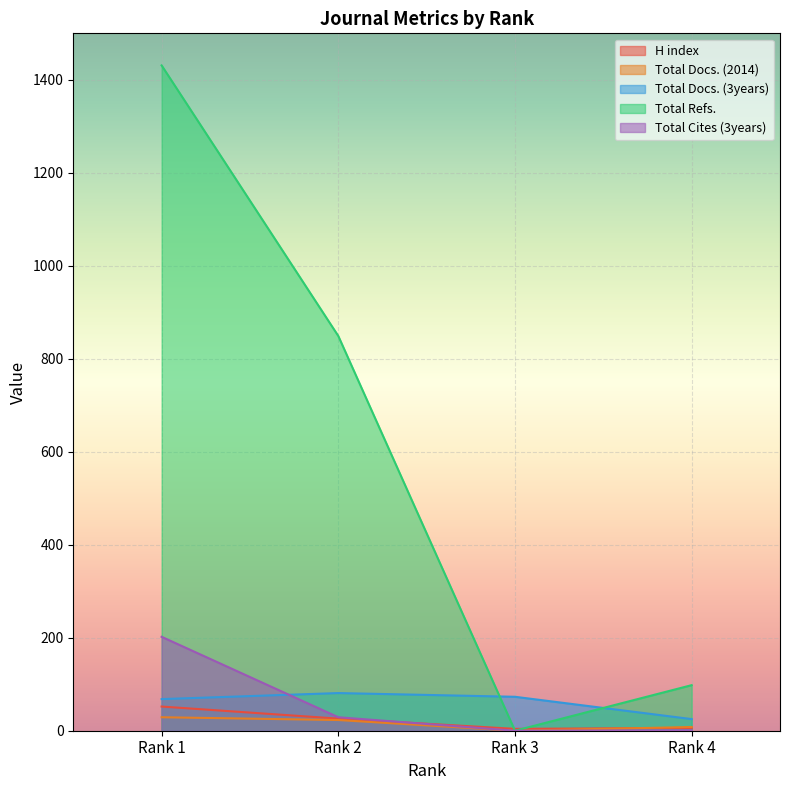

Where does the Total Refs. series first go above 849?

Rank 1